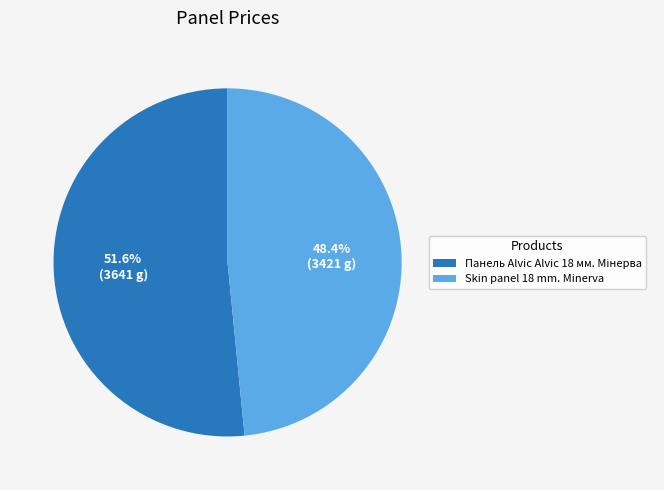

Is there any slice that represents more than half of the pie?

Yes